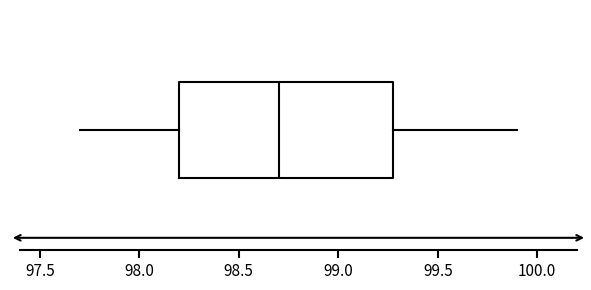

Transcribe this box plot: give where the median line is, the range the box spans, and where the two whiskers end, as read against the x-axis. The values are not printed on the chart, so give them approximately, as read against the axis.

median 98.7, box 98.2 to 99.3, whiskers 97.7 to 99.9